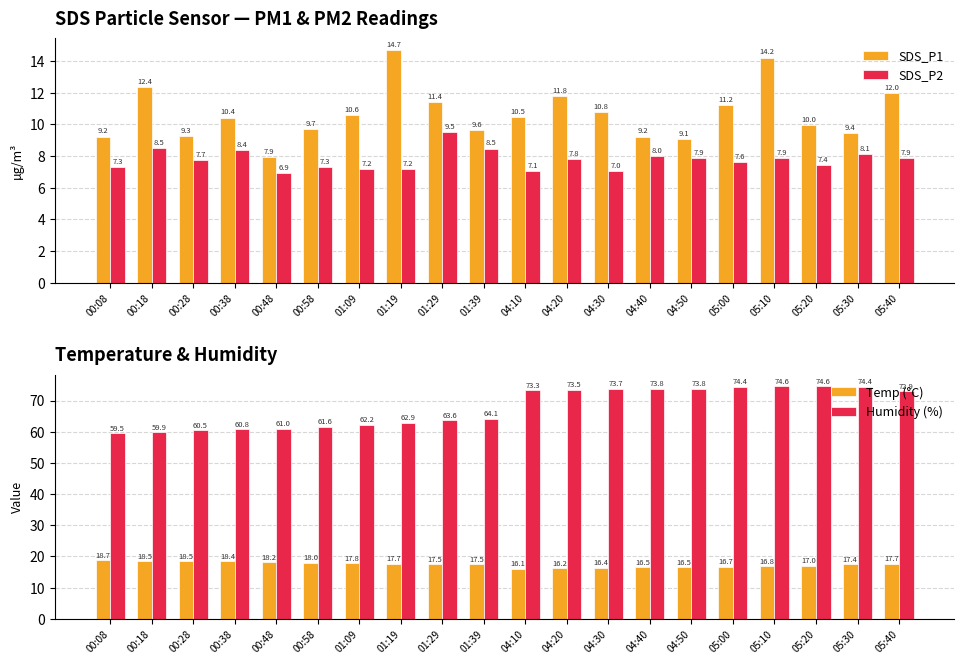

Reading left to right, list all the values displayed in this chart.

SDS_P1: 9.2	12.4	9.3	10.4	7.9	9.7	10.6	14.7	11.4	9.6	10.5	11.8	10.8	9.2	9.1	11.2	14.2	10.0	9.4	12.0
SDS_P2: 7.3	8.5	7.7	8.4	6.9	7.3	7.2	7.2	9.5	8.5	7.1	7.8	7.0	8.0	7.9	7.6	7.9	7.4	8.1	7.9
Temp (°C): 18.7	18.5	18.5	18.4	18.2	18.0	17.8	17.7	17.5	17.5	16.1	16.2	16.4	16.5	16.5	16.7	16.8	17.0	17.4	17.7
Humidity (%): 59.5	59.9	60.5	60.8	61.0	61.6	62.2	62.9	63.6	64.1	73.3	73.5	73.7	73.8	73.8	74.4	74.6	74.6	74.4	72.9